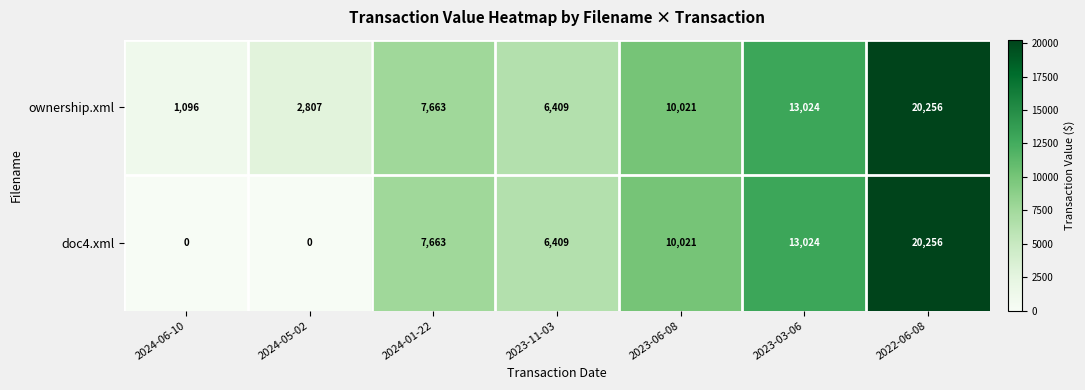

The ownership.xml series shows 2807 at 2024-05-02. True or false?

True